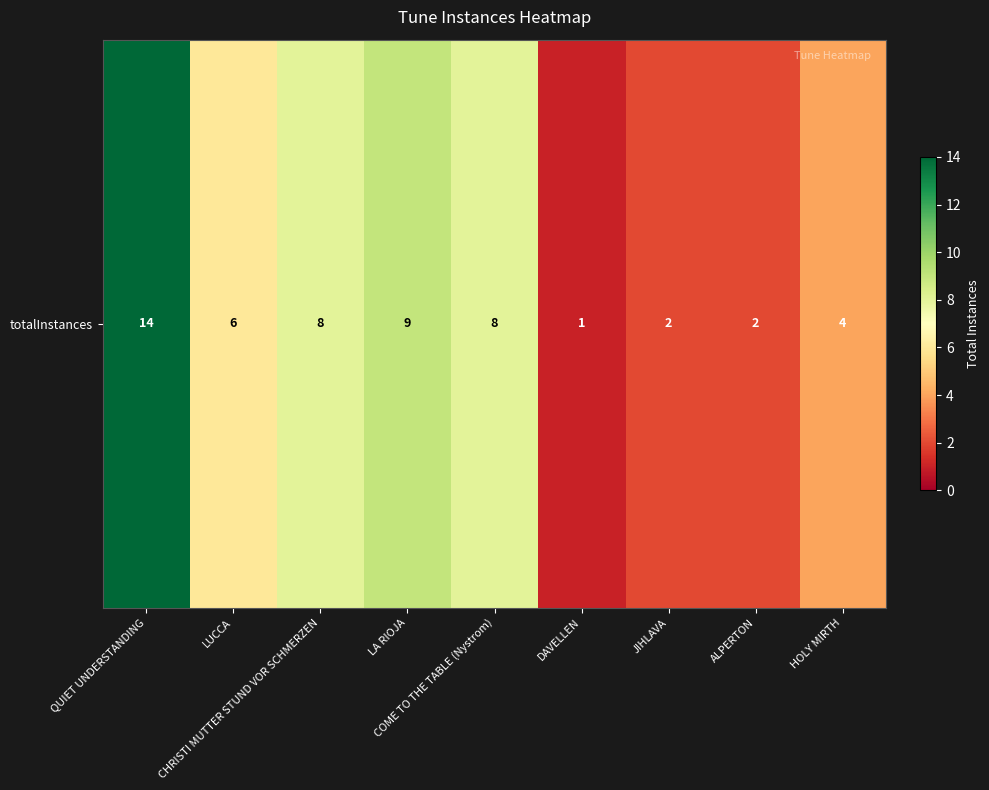

Is it true that the value at HOLY MIRTH is 6?

False